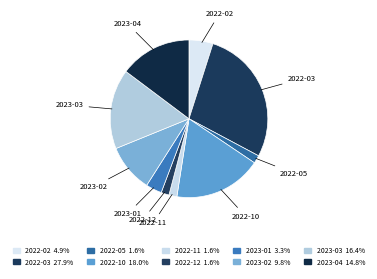

How many slices are in this pie chart?

10